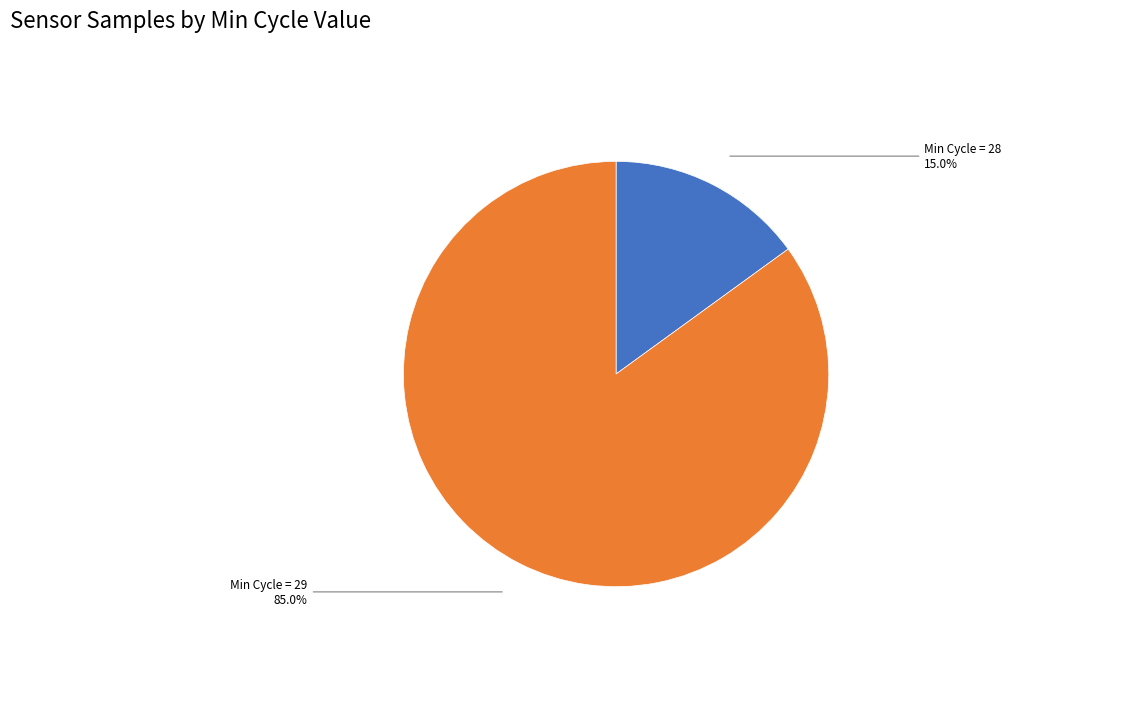

Rank the categories by value from lowest to highest.

Min Cycle = 28, Min Cycle = 29